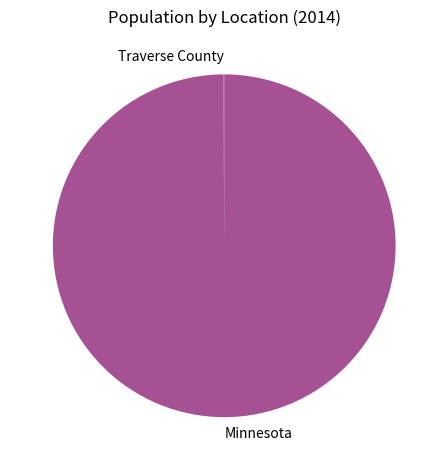

Does any single category account for the majority?

Yes